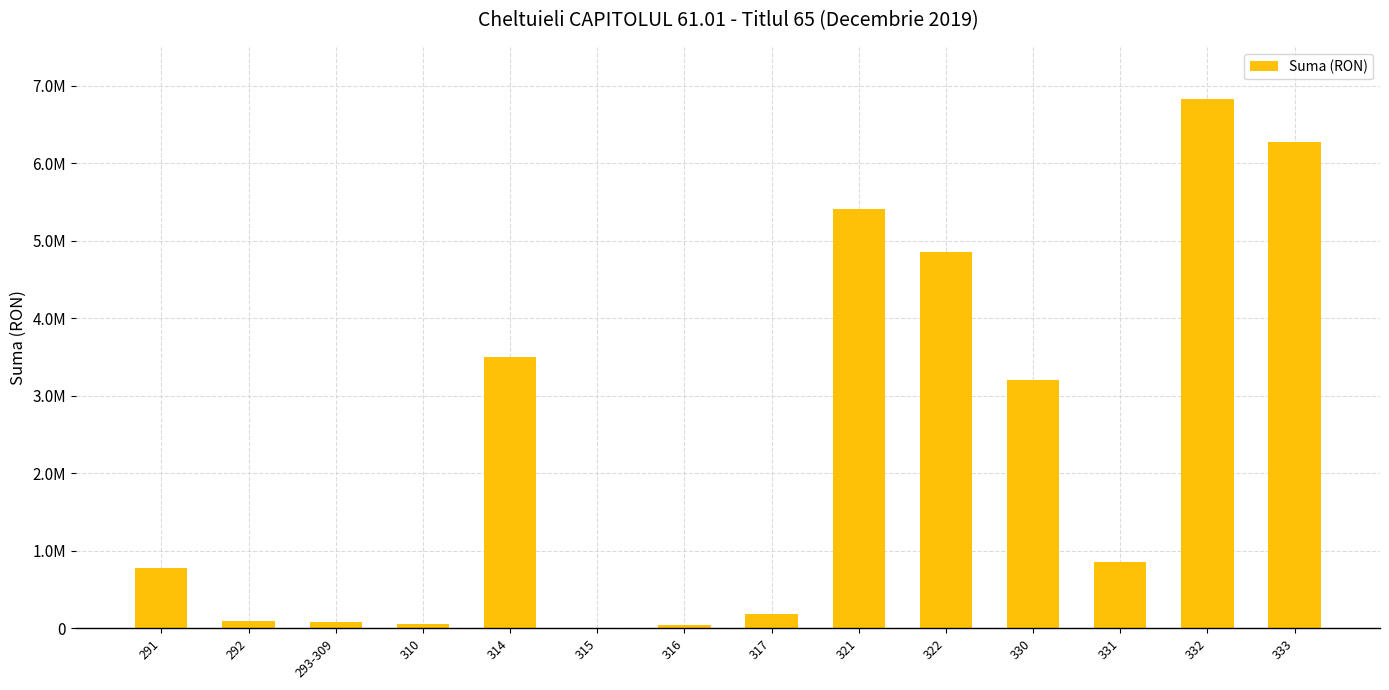

How many series are shown in this chart?

1